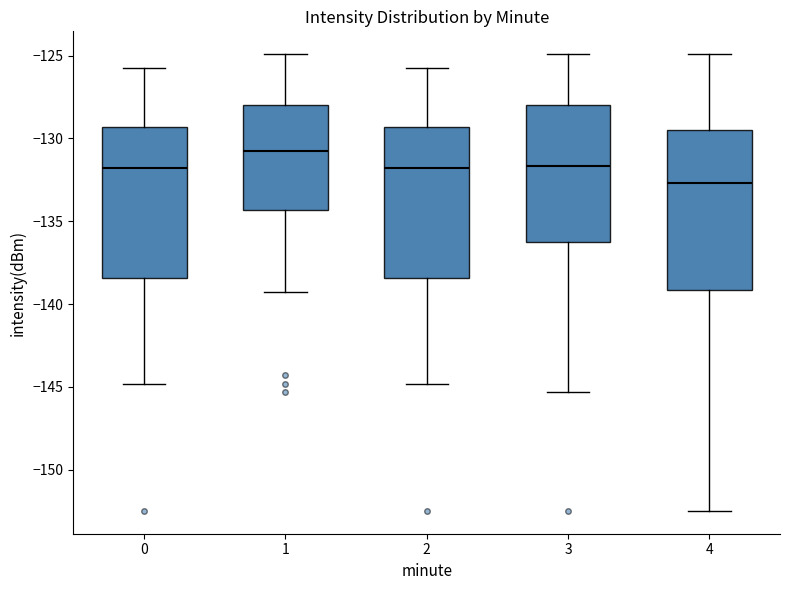

Which box is the tallest, from its lower edge to its upper edge?

4